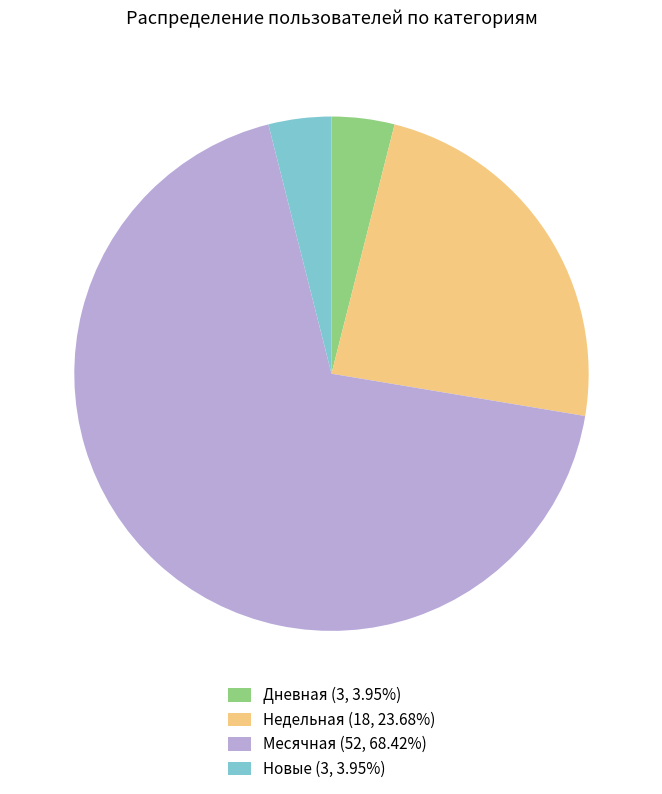

Is there any slice that represents more than half of the pie?

Yes